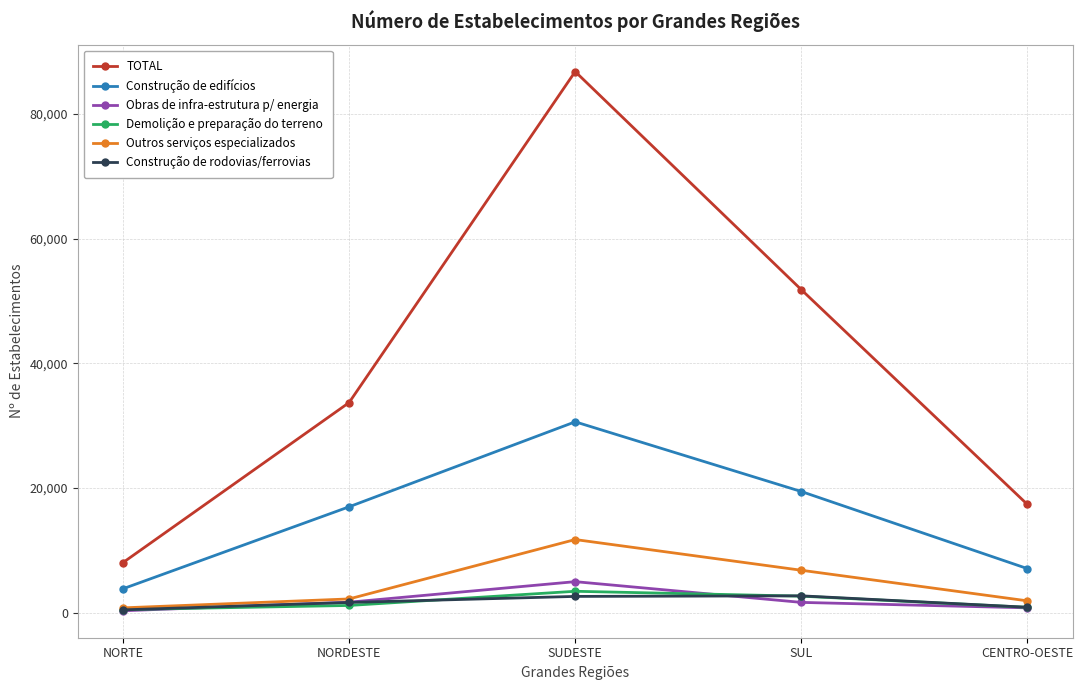

How many lines are shown in the chart?

6